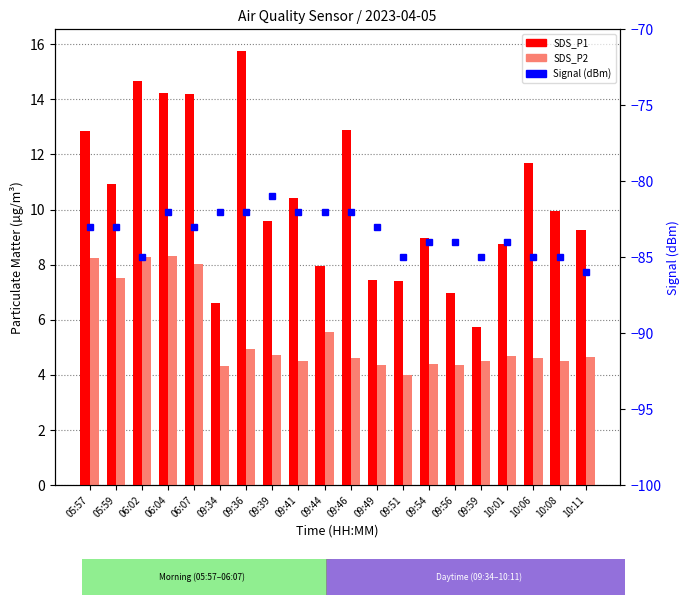

Reading left to right, what are all the values shown in this chart?

SDS_P1: 12.8	10.9	14.7	14.2	14.2	6.6	15.8	9.6	10.4	8.0	12.9	7.5	7.4	8.9	7.0	5.7	8.8	11.7	9.9	9.2
SDS_P2: 8.2	7.5	8.3	8.3	8.0	4.3	4.9	4.7	4.5	5.5	4.6	4.3	4.0	4.4	4.3	4.5	4.7	4.6	4.5	4.7
Signal: -83.0	-83.0	-85.0	-82.0	-83.0	-82.0	-82.0	-81.0	-82.0	-82.0	-82.0	-83.0	-85.0	-84.0	-84.0	-85.0	-84.0	-85.0	-85.0	-86.0